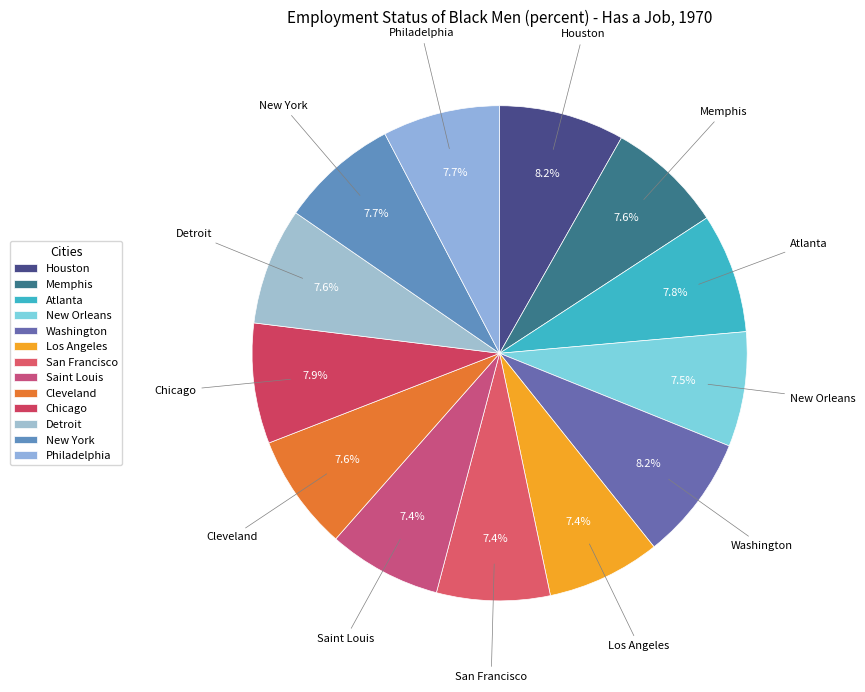

The San Francisco slice represents 13% of the pie. True or false?

False